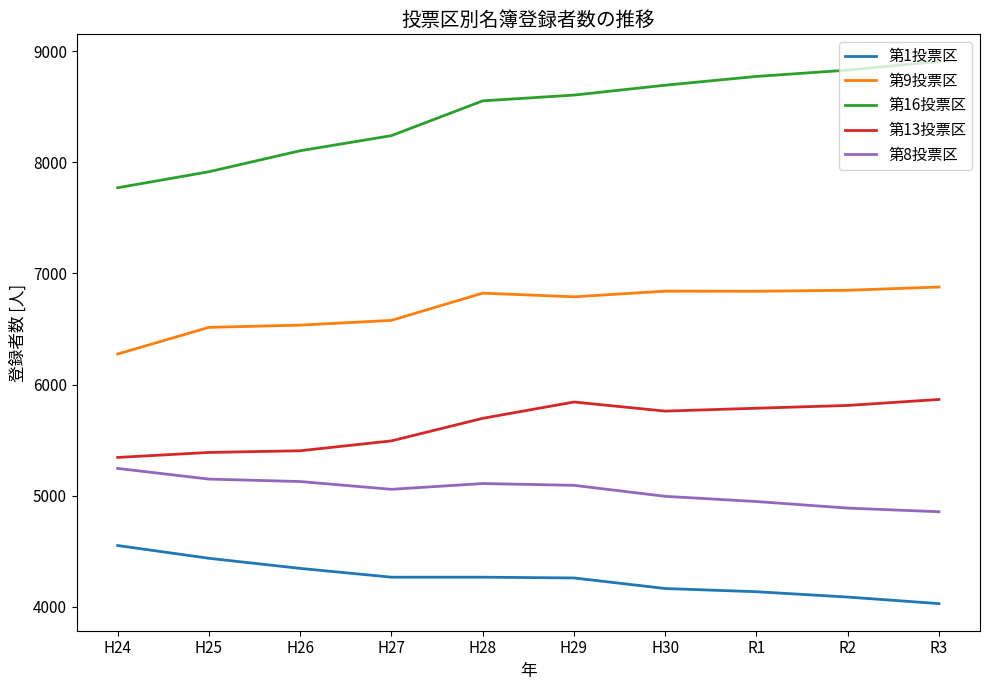

Which series has the largest total across all categories?

第16投票区